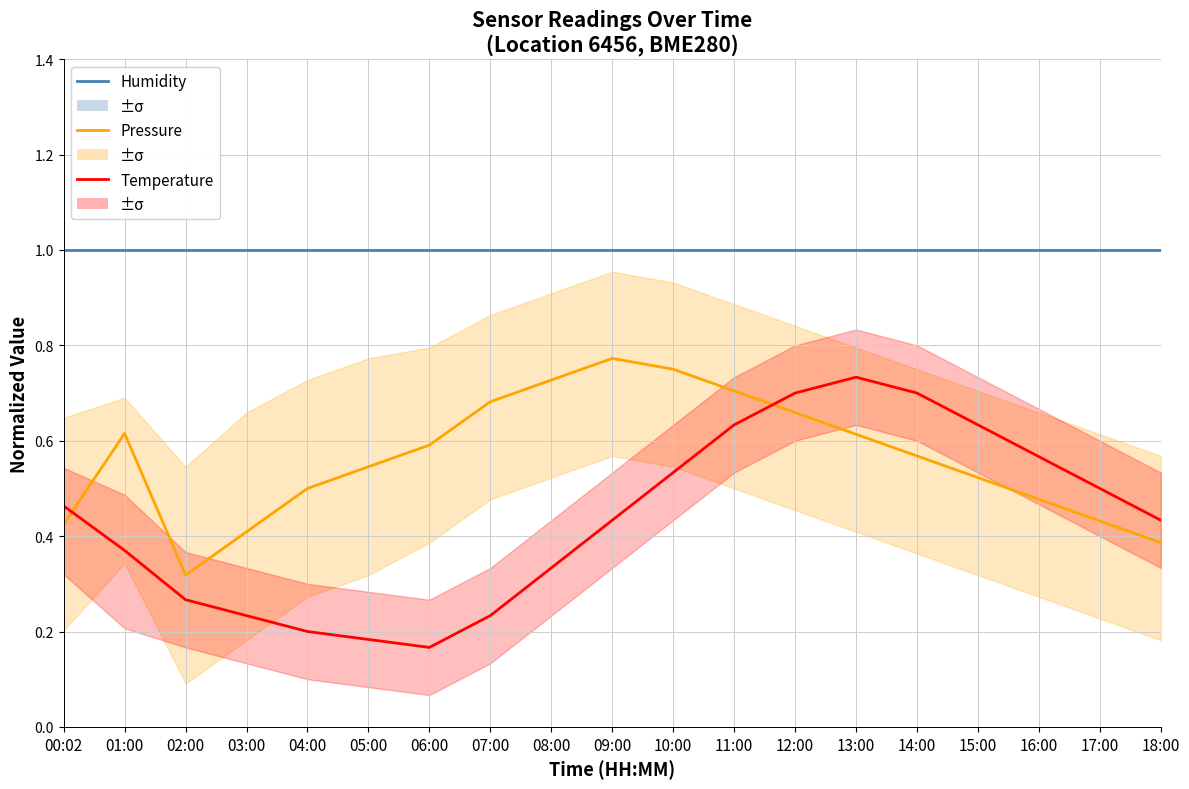

Which category has the highest value in the Humidity series?

00:02